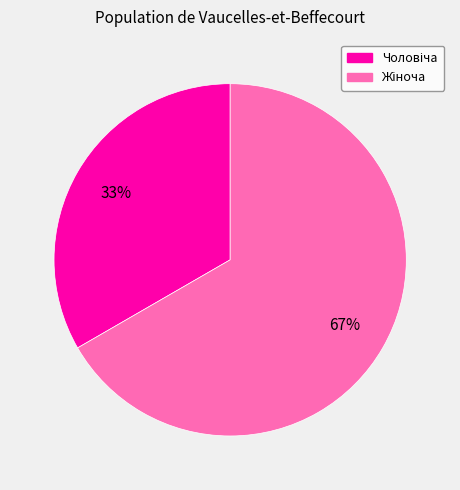

Does any single category account for the majority?

Yes